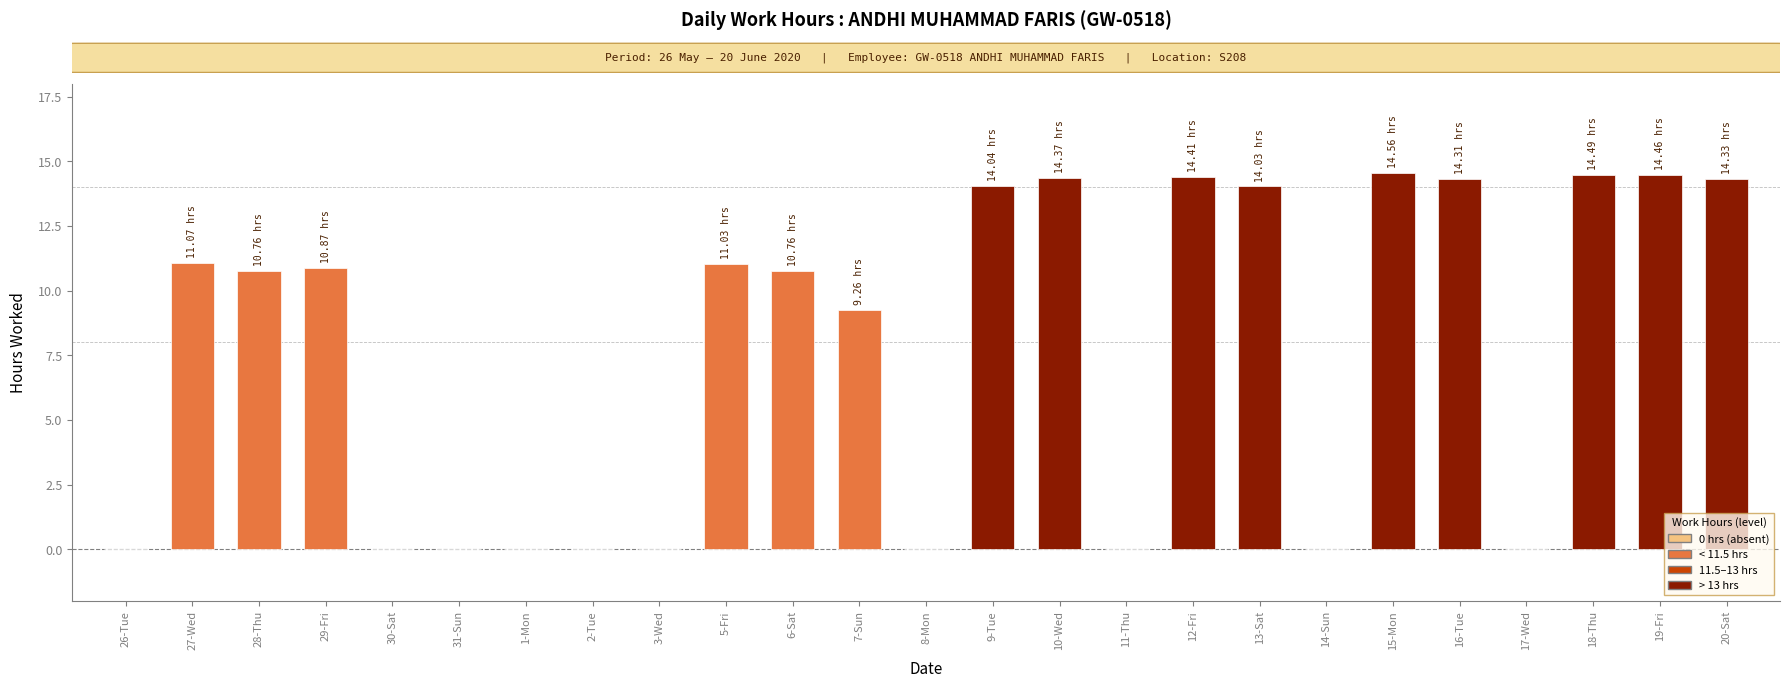

What is the sum of all values?

192.8